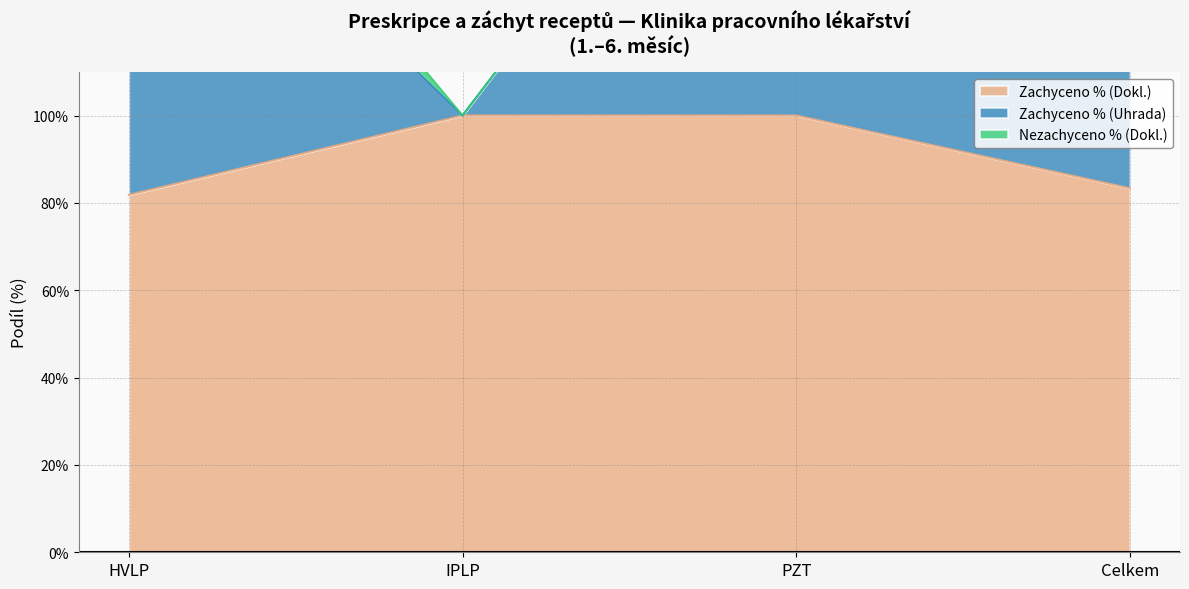

What is the label of the 3rd point from the left?

PZT